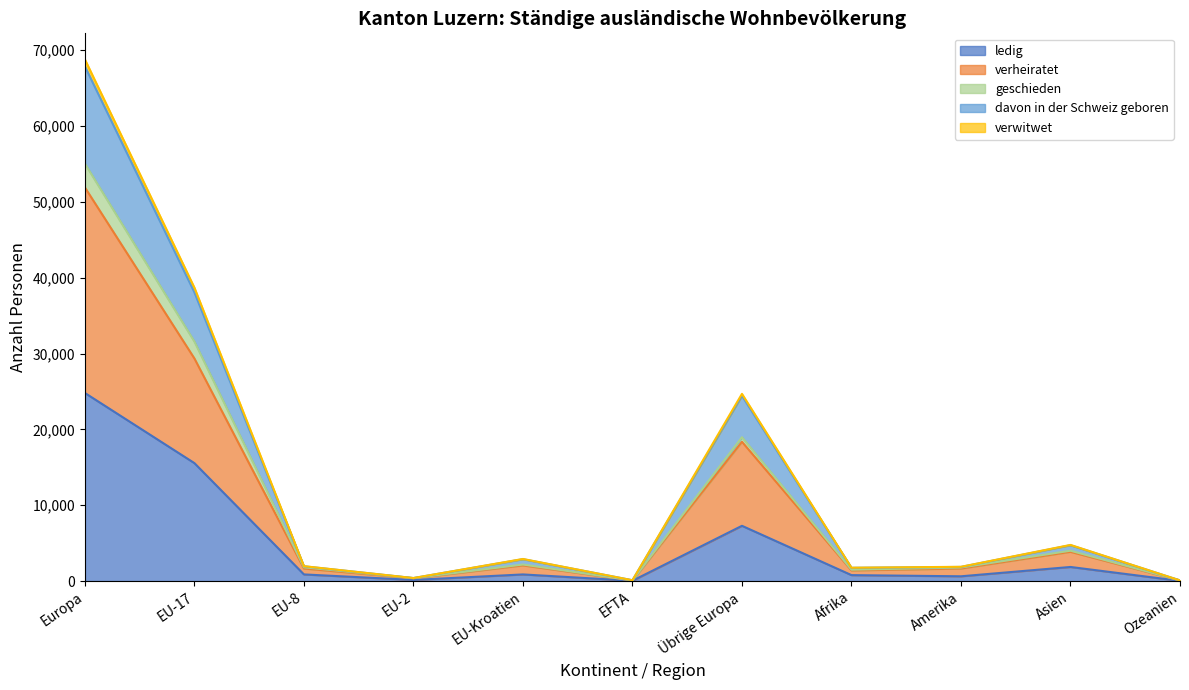

What is the label of the 11th point from the left?

Ozeanien